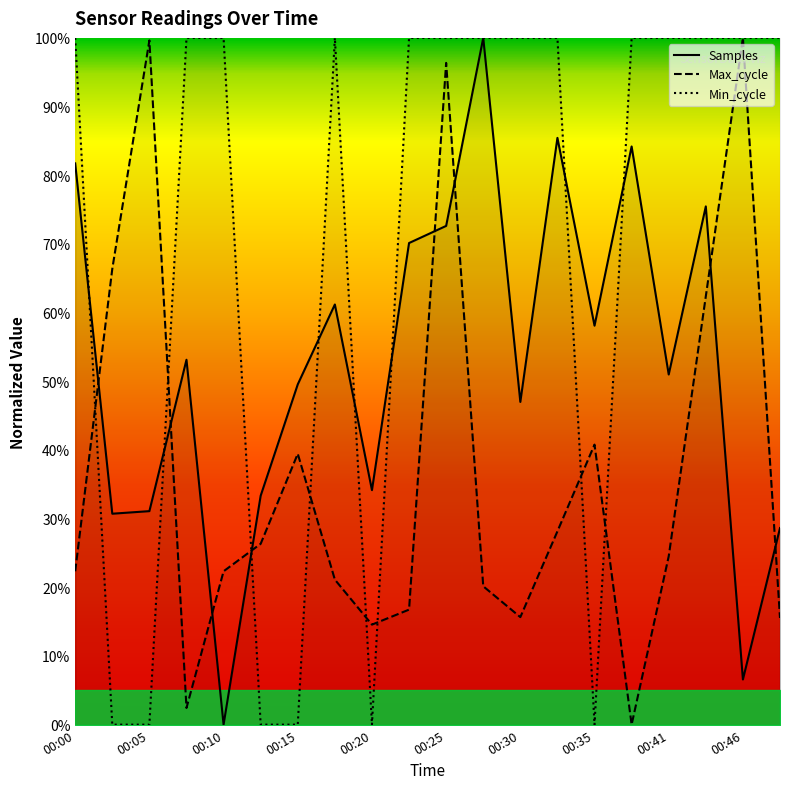

True or false: Min_cycle and Max_cycle intersect in this chart.

True